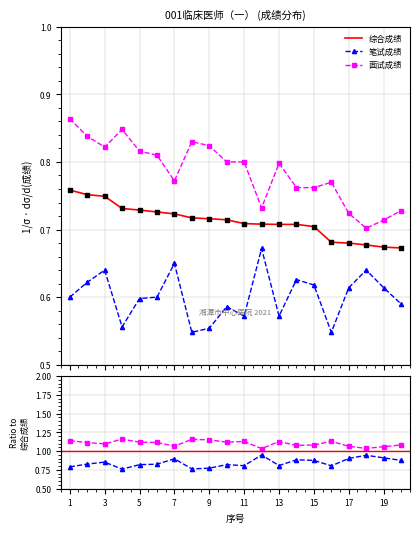

Which series has the widest spread of Y values?

面试成绩